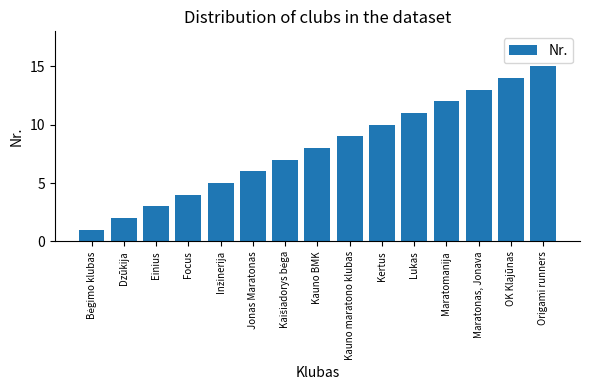

What is the approximate value at Kauno BMK?

8